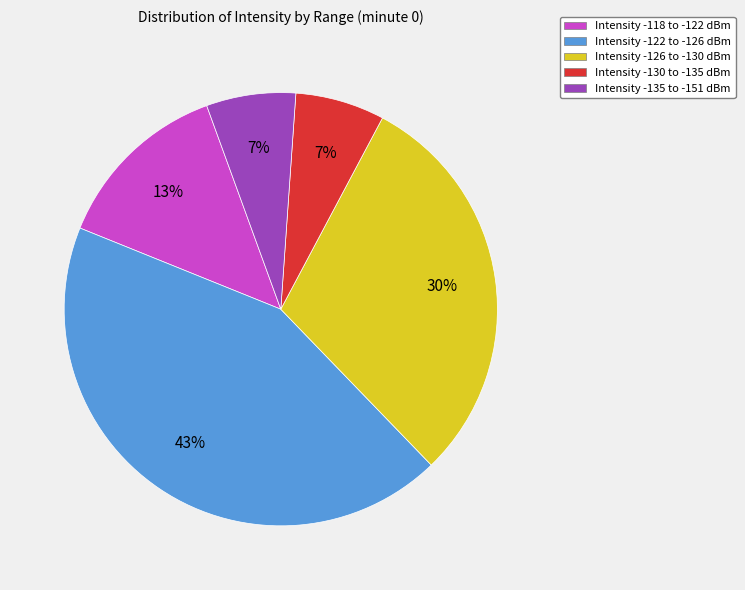

How many slices are in this pie chart?

5